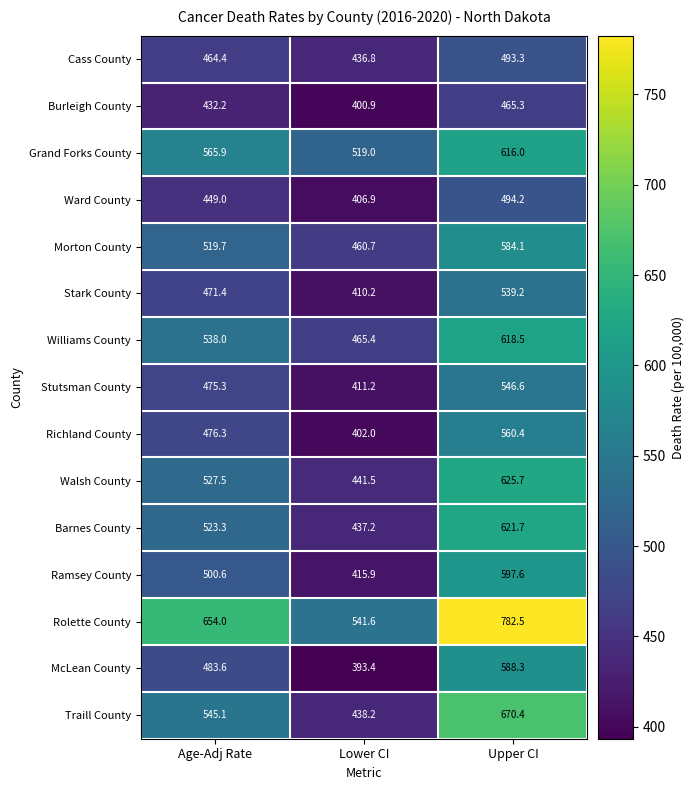

Between Lower CI and Upper CI, which series saw the biggest shift?

Rolette County